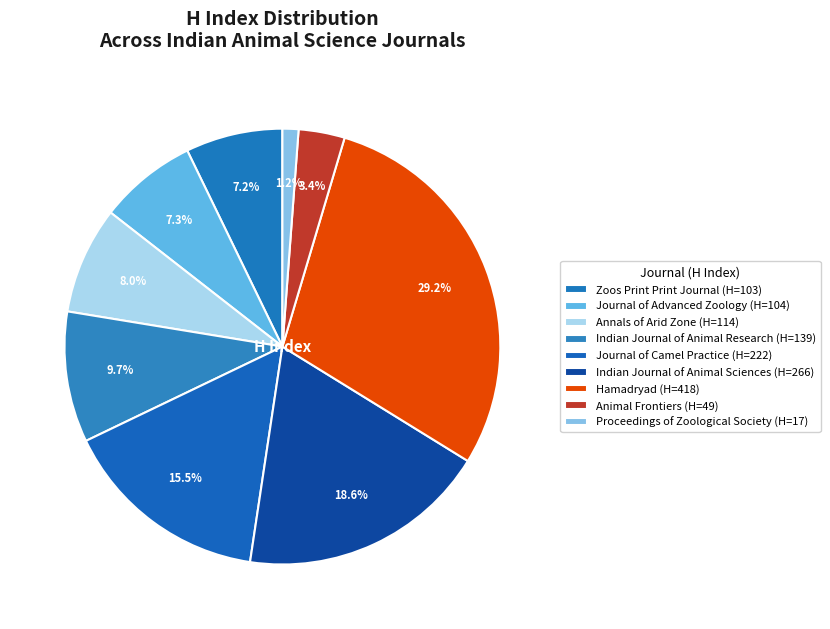

What is the smallest slice in the pie chart?

Proceedings of Zoological Society